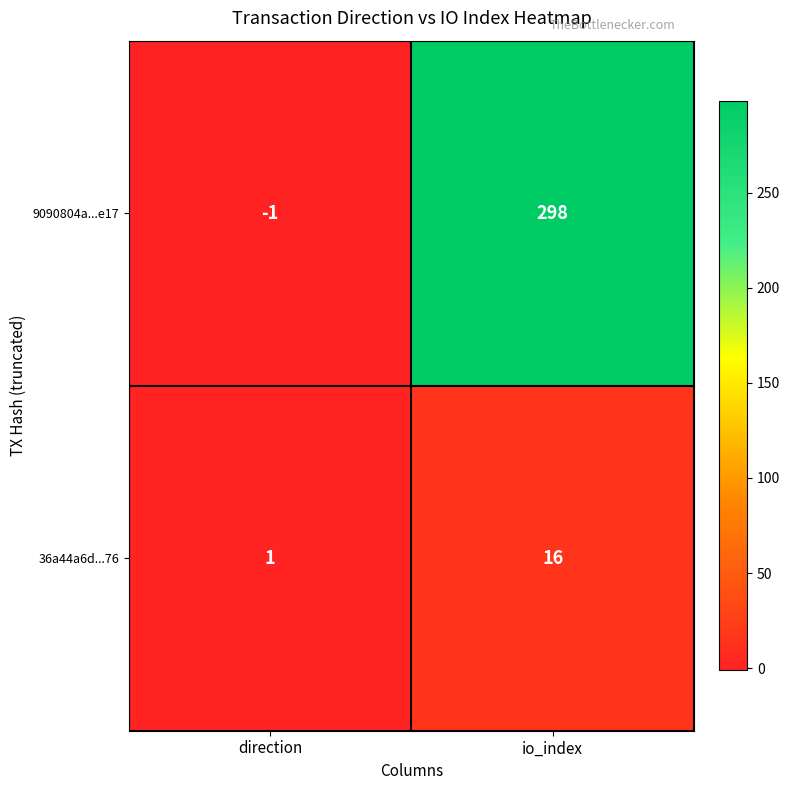

Which series changed the most between direction and io_index?

9090804a...e17